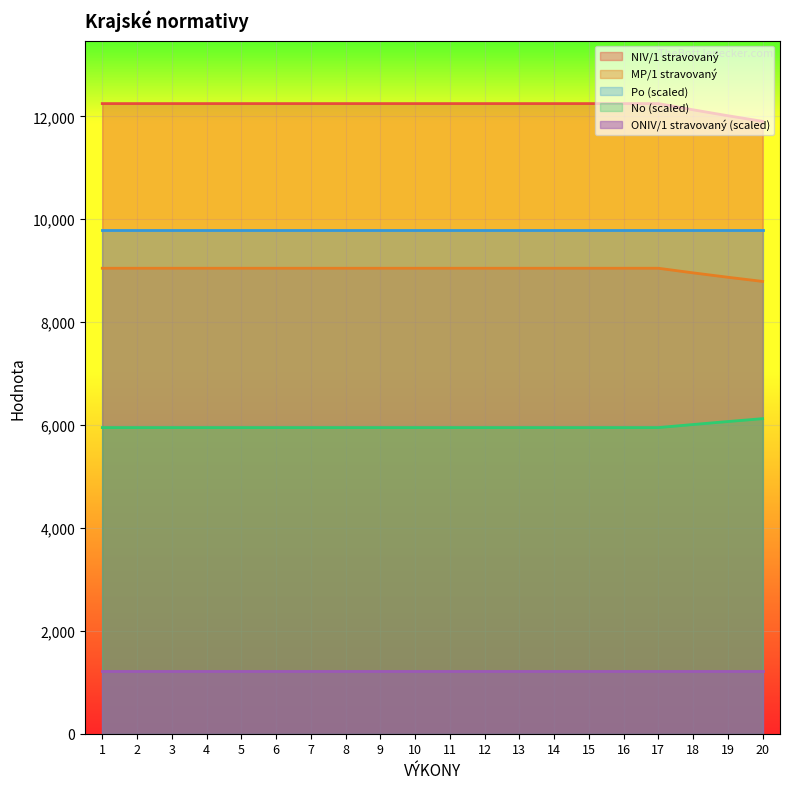

What is the greatest value displayed?

12248.6